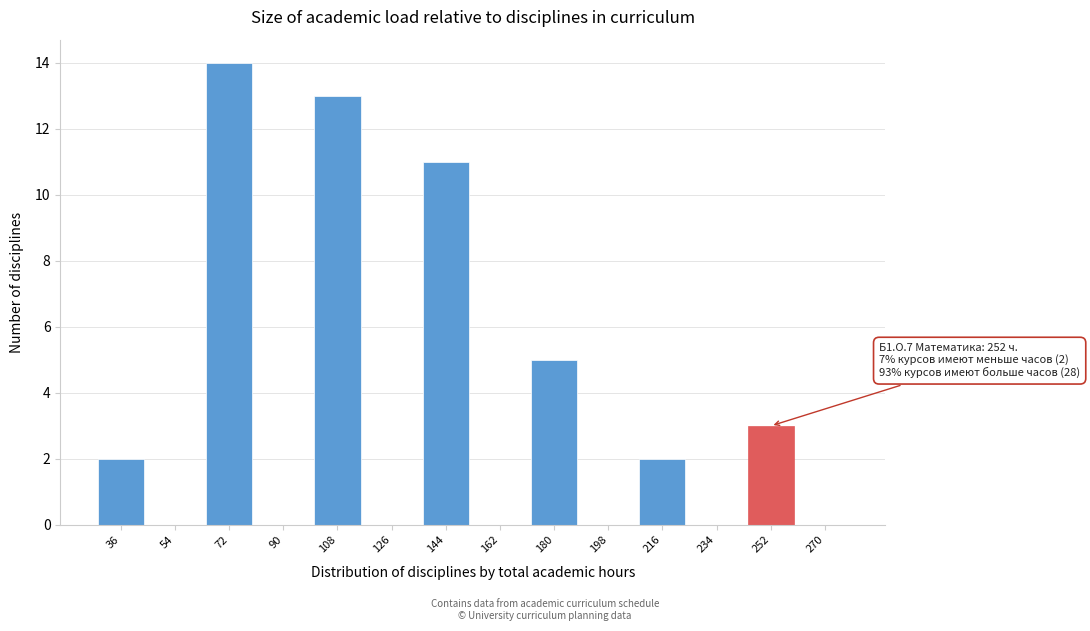

Reading left to right, list all the values displayed in this chart.

36=2	54=0	72=14	90=0	108=13	126=0	144=11	162=0	180=5	198=0	216=2	234=0	252=3	270=0